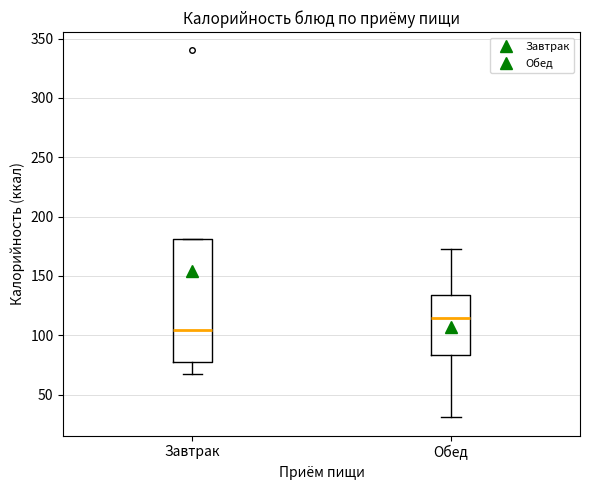

Where does the upper whisker of the box for Обед end on the y-axis? The values are not printed on the chart, so give them approximately, as read against the axis.

175